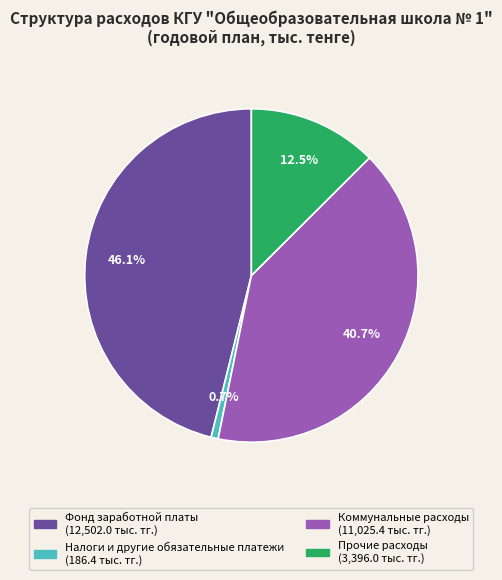

Does any single category account for the majority?

No